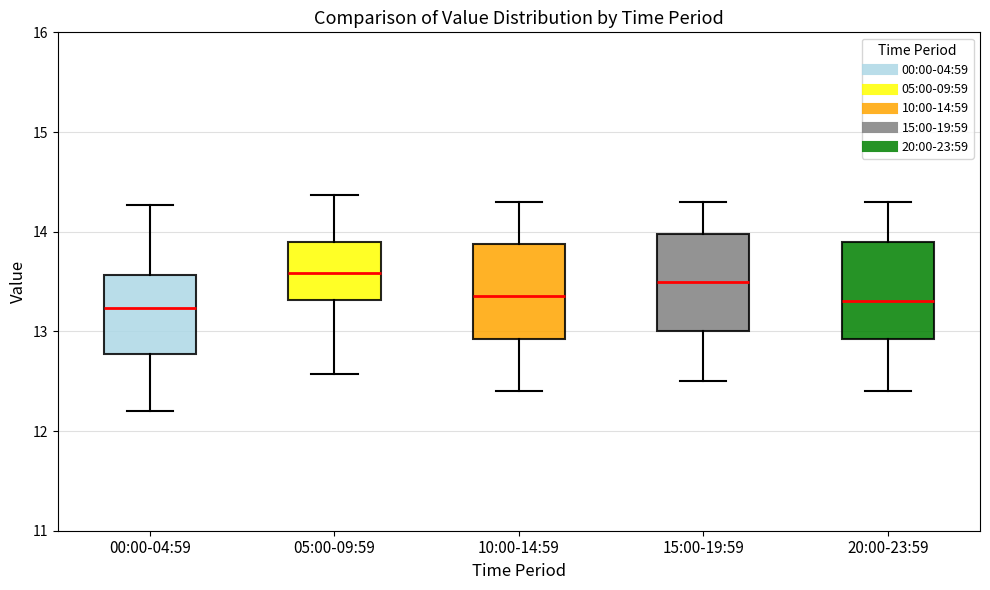

Reading left to right, transcribe this box plot: for each box, give where its median line is, the range the box spans, and where its two whiskers end, as read against the y-axis. The values are not printed on the chart, so give them approximately, as read against the axis.

00:00-04:59: median 13.2, box 12.8 to 13.6, whiskers 12.2 to 14.3
05:00-09:59: median 13.6, box 13.3 to 13.9, whiskers 12.6 to 14.4
10:00-14:59: median 13.4, box 12.9 to 13.9, whiskers 12.4 to 14.3
15:00-19:59: median 13.5, box 13.0 to 14.0, whiskers 12.5 to 14.3
20:00-23:59: median 13.3, box 12.9 to 13.9, whiskers 12.4 to 14.3